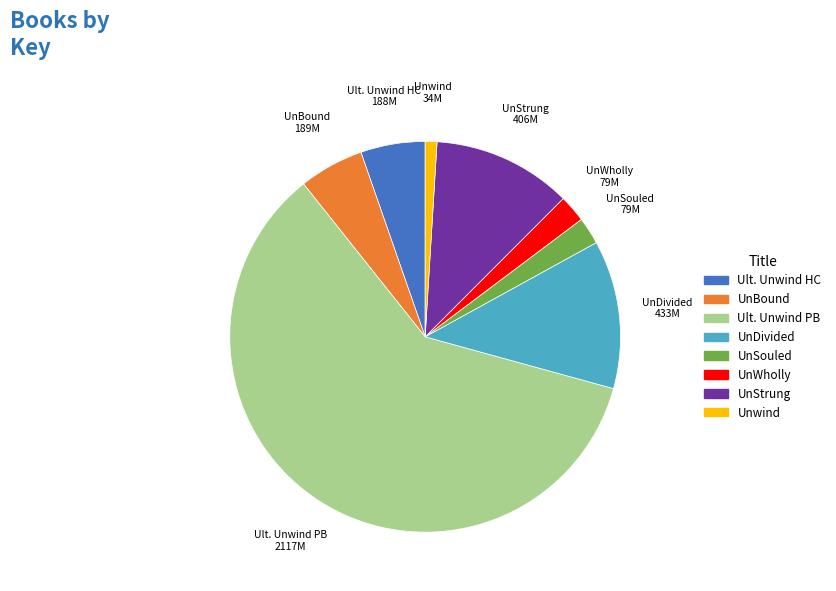

Is the sum of UnStrung and UnDivided greater than half?

No